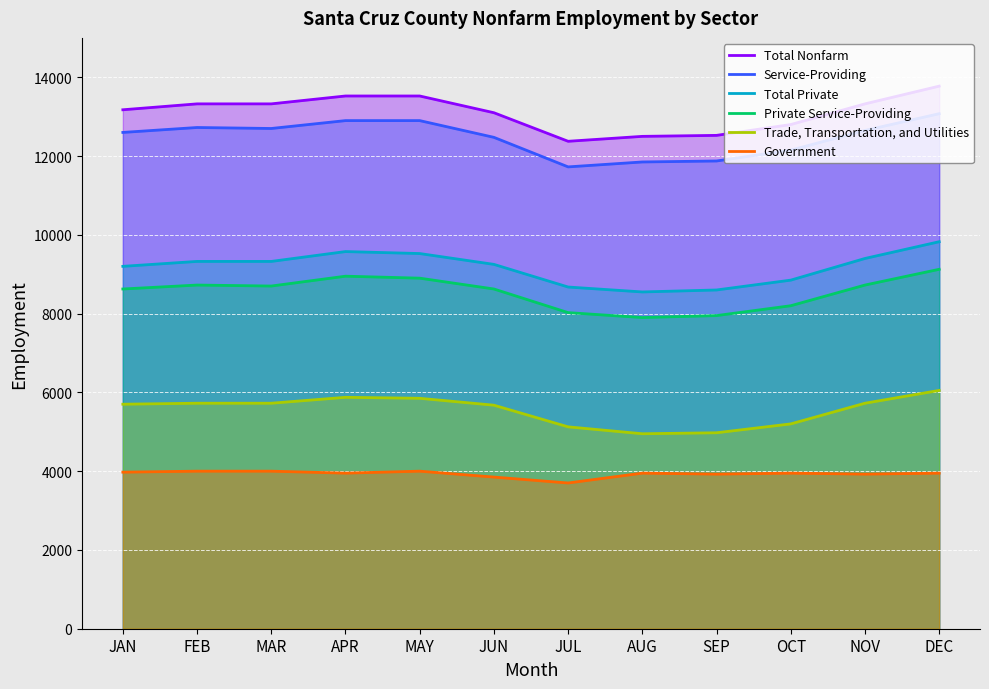

True or false: Government has more than 0 points higher than both neighbors.

True